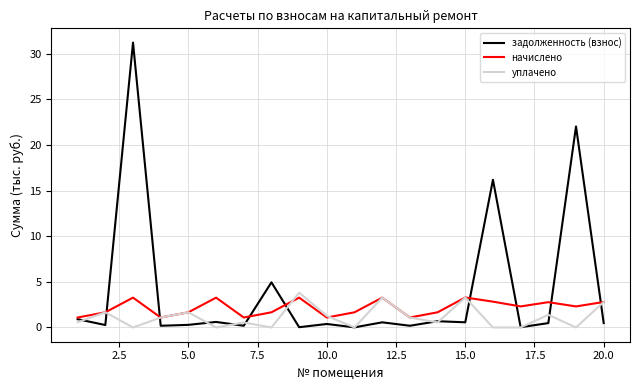

Which series has the largest total across all categories?

задолженность (взнос)